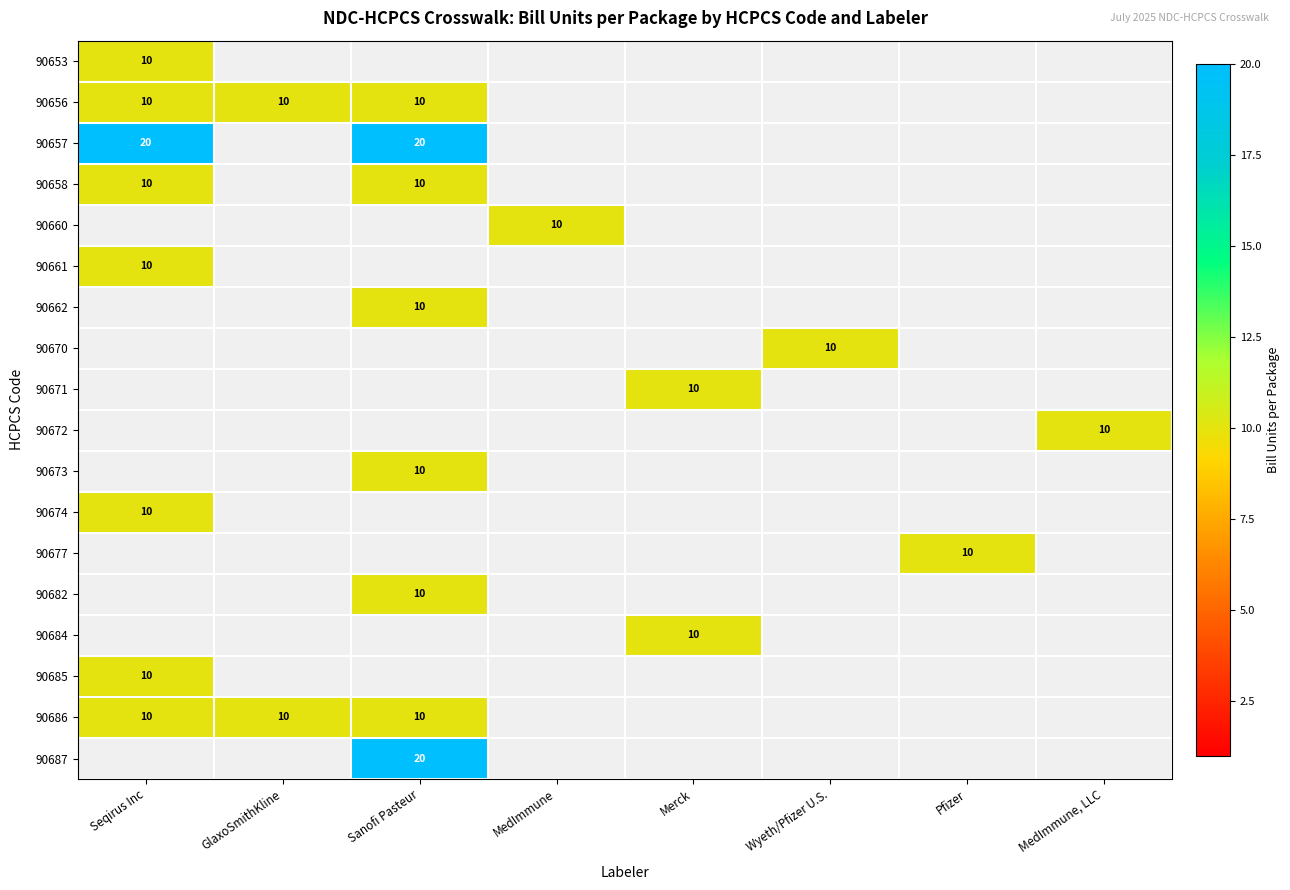

The value of 90677 at Pfizer is 10. True or false?

True